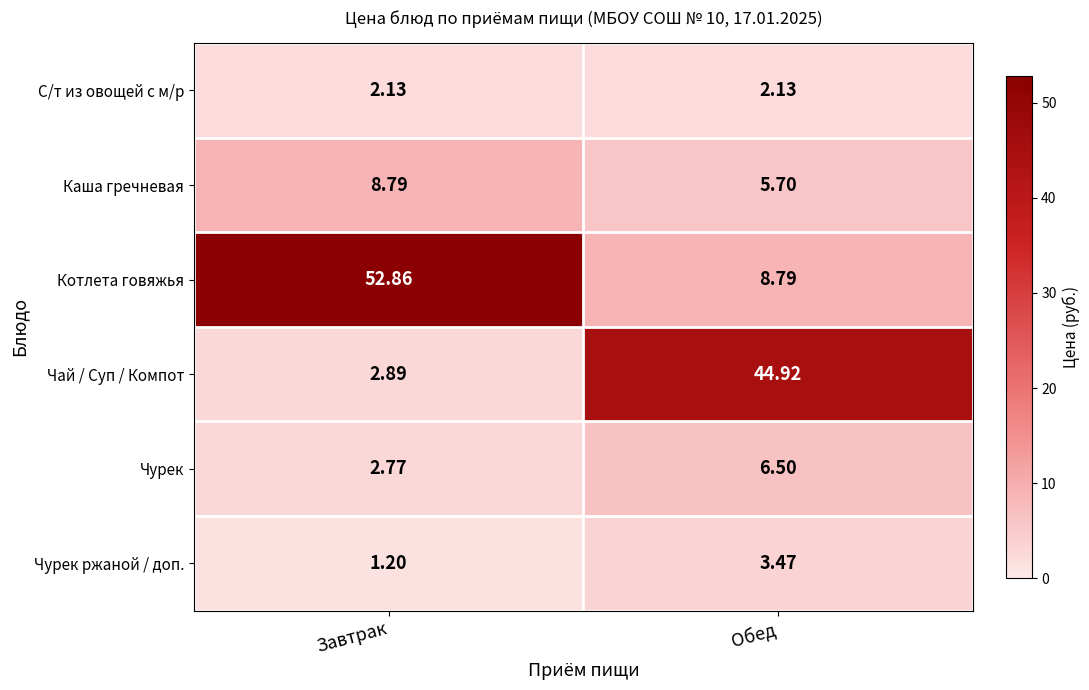

At which label does Чай / Суп / Компот first exceed 44?

Обед